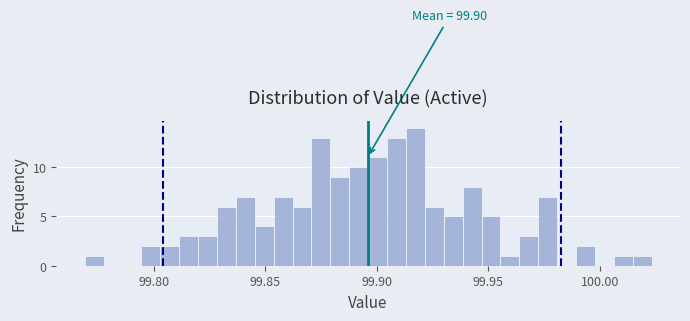

Read against the x-axis, roughly where is the centre of the tallest bar?

99.915